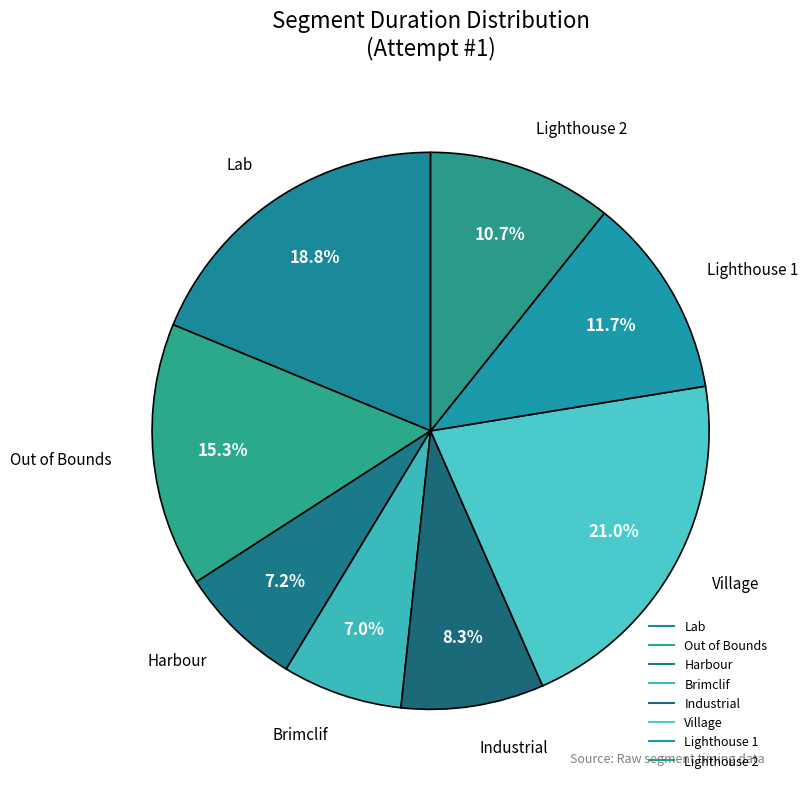

Is it true that Industrial is 8% of the pie?

True